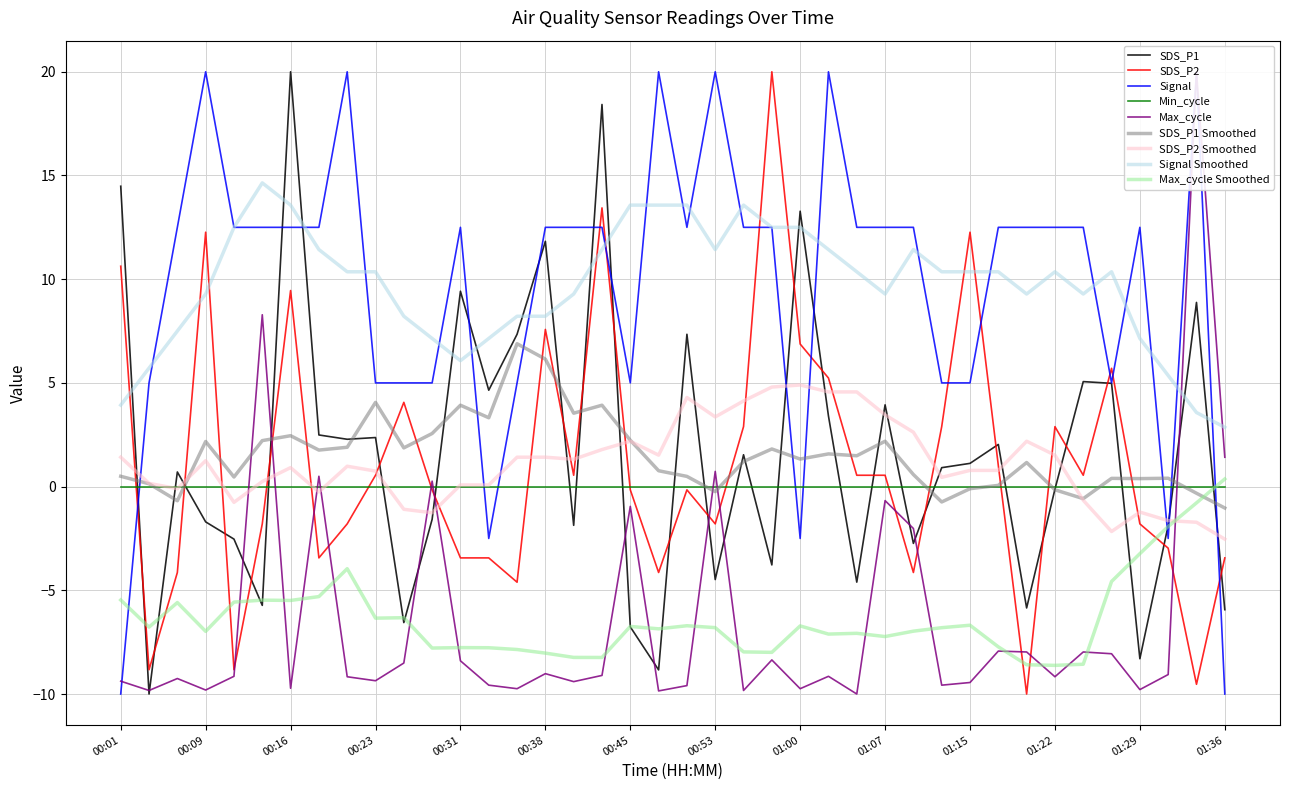

The SDS_P1 Smoothed series shows 2.2 at 00:45. True or false?

True